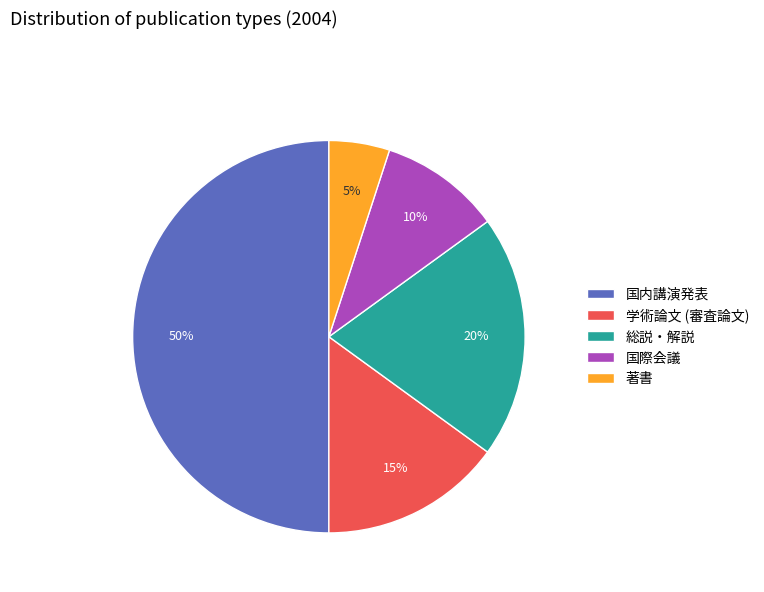

To the nearest percent, what percentage of the pie is 国際会議?

10%